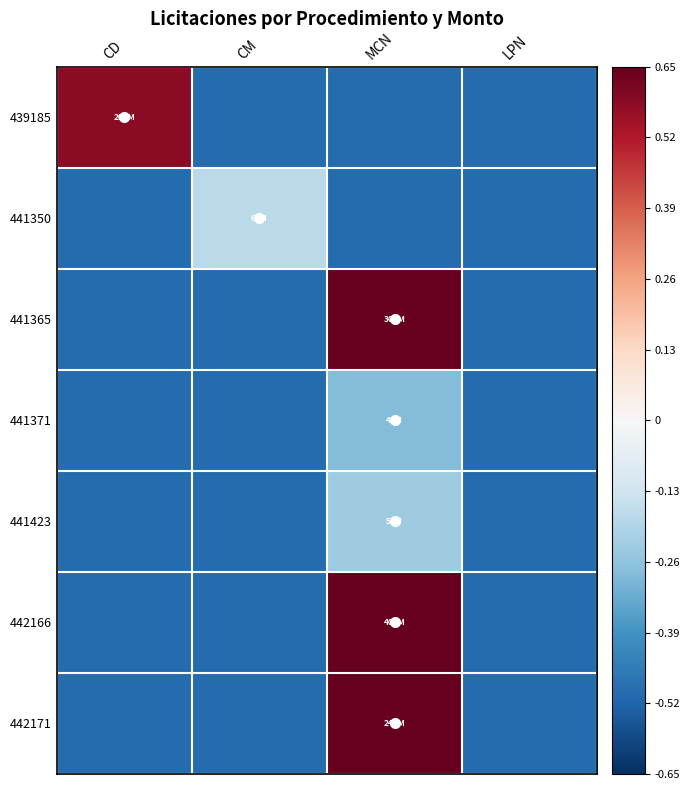

What is the total value across all series at CM?

-3.2